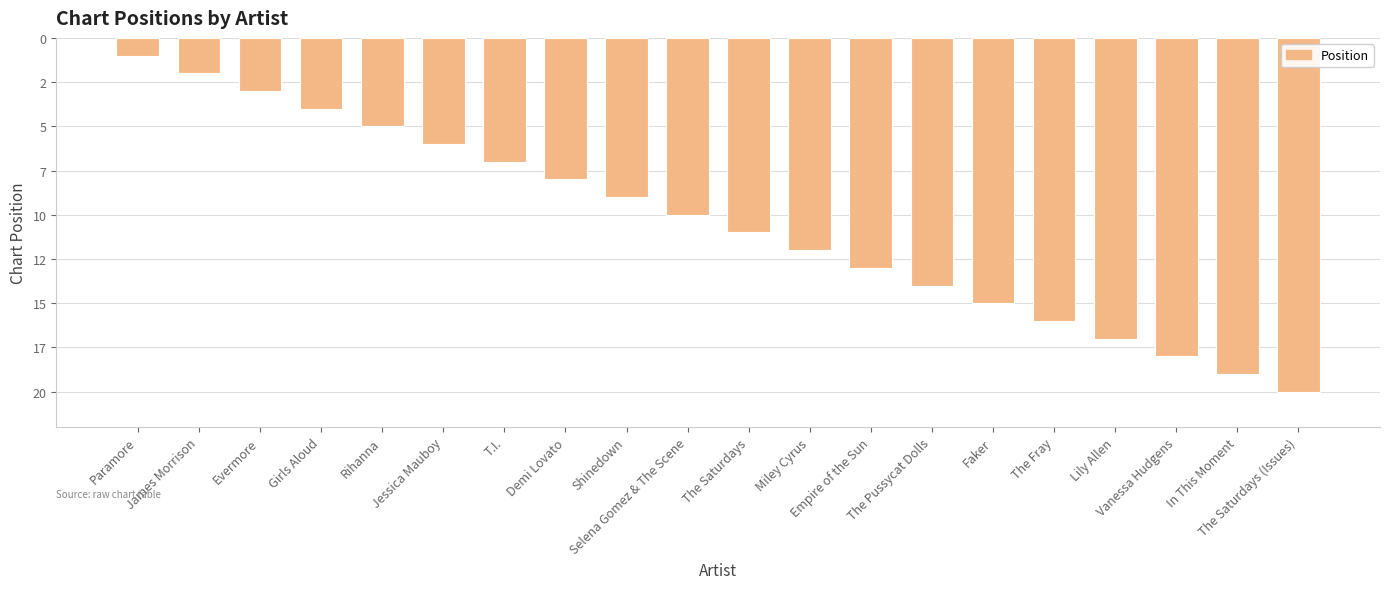

What is the label of the 5th bar from the right?

The Fray